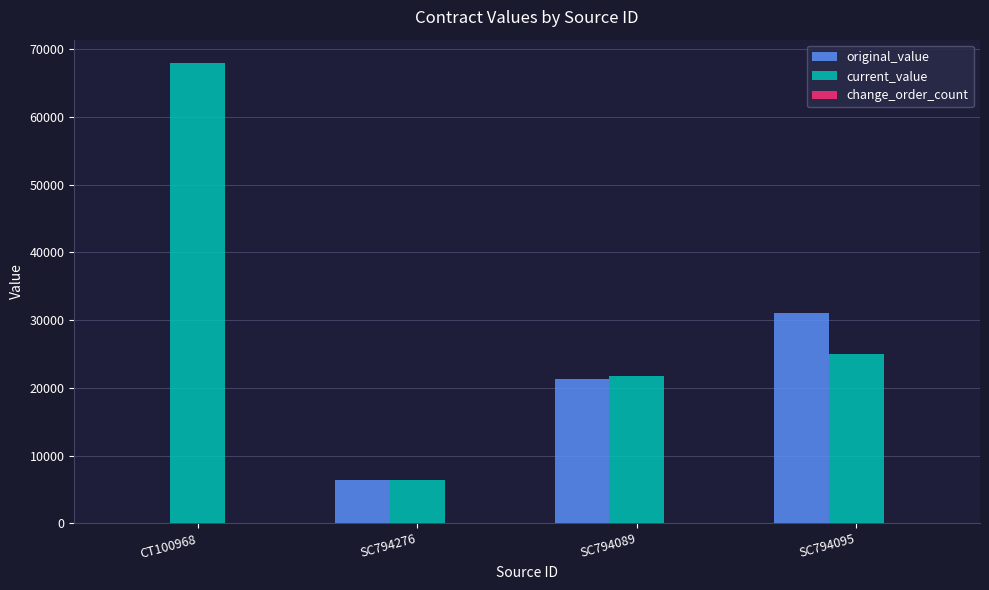

Are the bars horizontal?

No